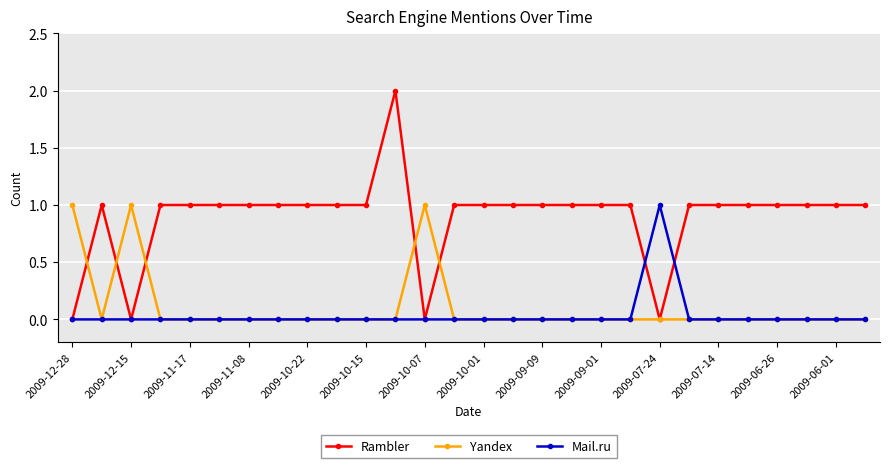

Which series has the largest range (max minus min)?

Rambler